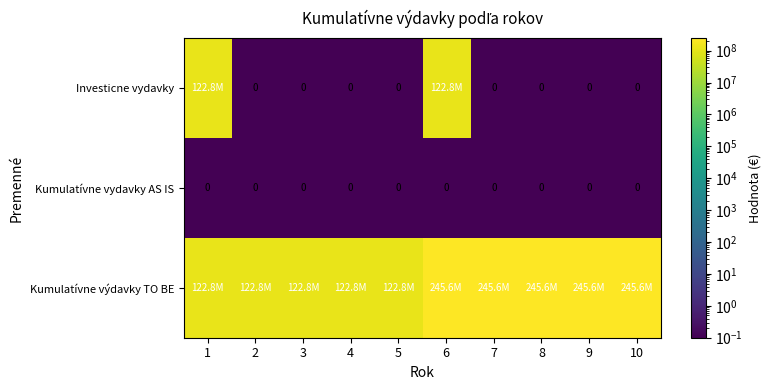

True or false: Kumulatívne výdavky TO BE has a value of 130305660.2 at 10.

False